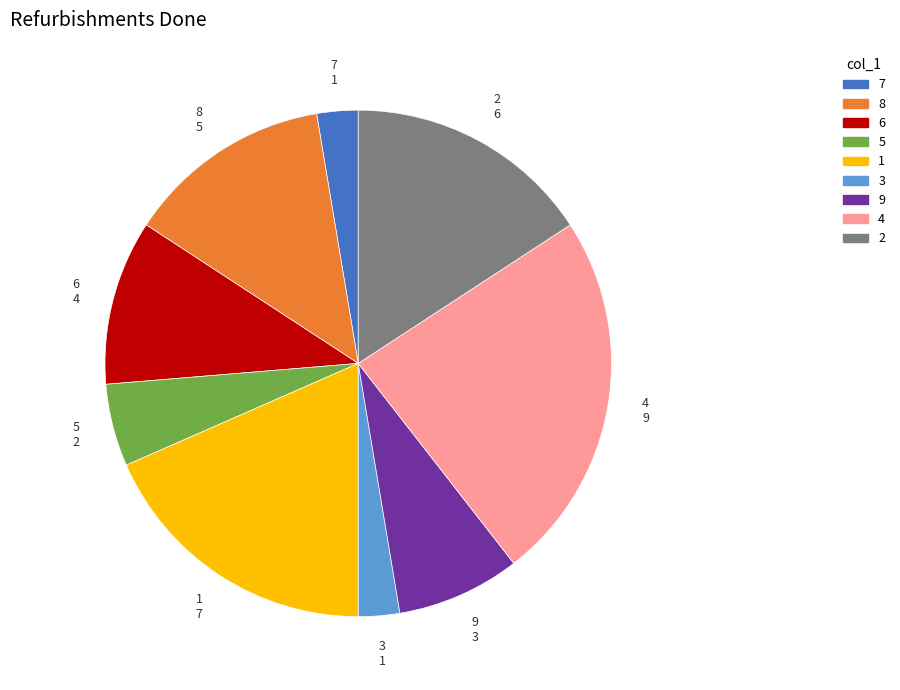

Does any single category account for the majority?

No